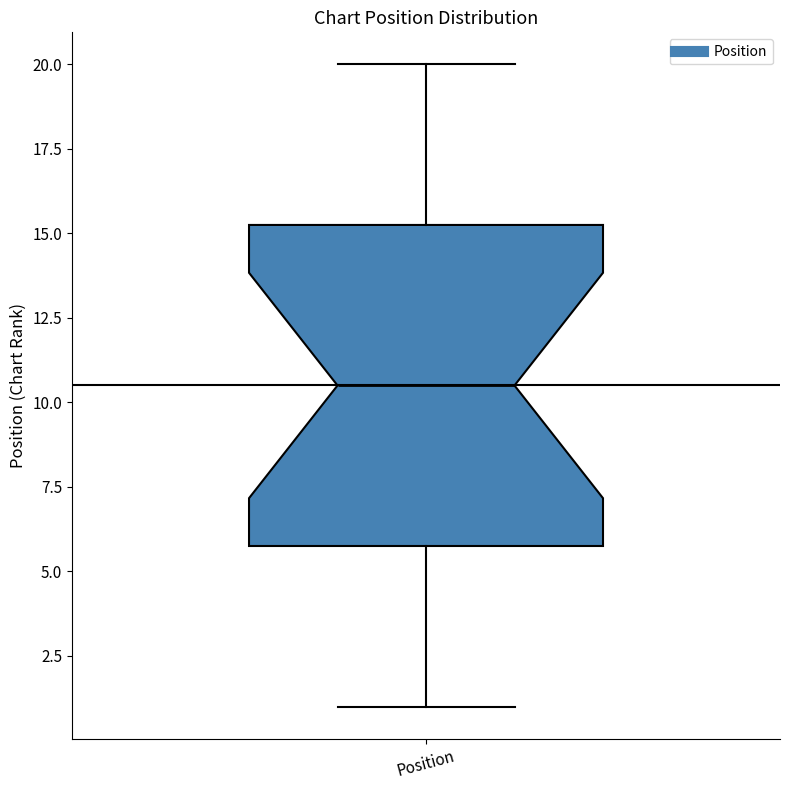

Transcribe this box plot: give where the median line is, the range the box spans, and where the two whiskers end, as read against the y-axis. The values are not printed on the chart, so give them approximately, as read against the axis.

median 10.5, box 6.0 to 15.5, whiskers 1.0 to 20.0